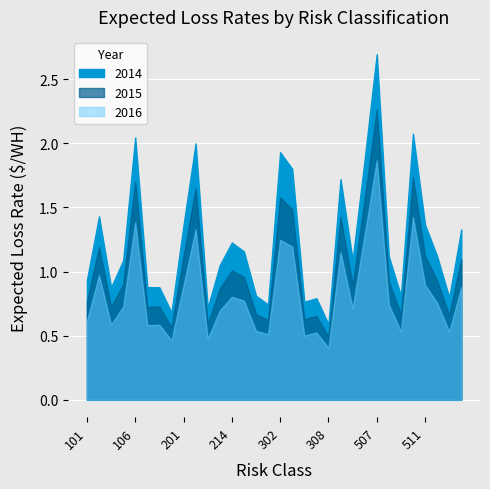

Which series changed the most between 107 and 403?

2014